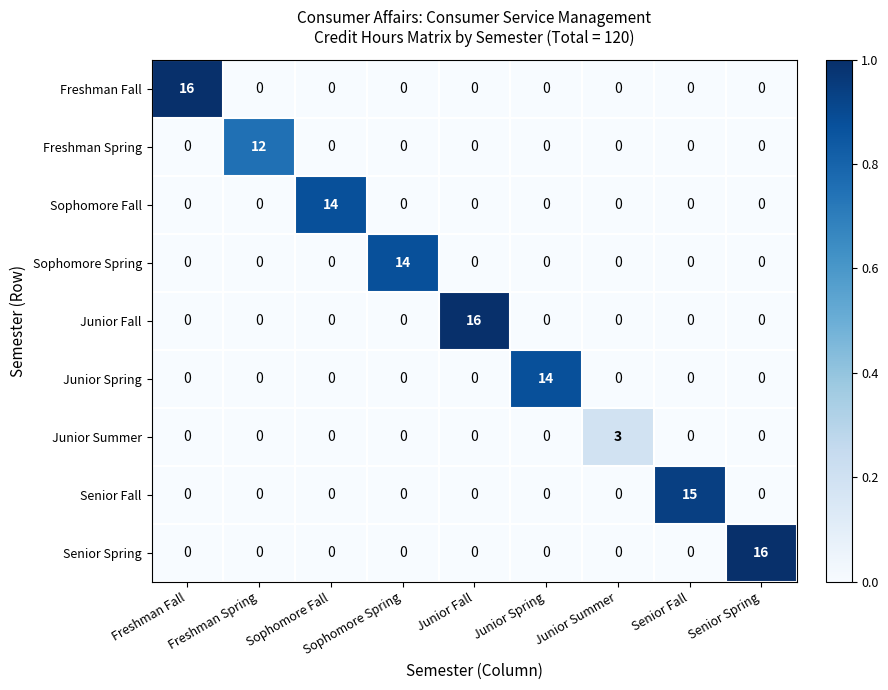

How many Junior Summer values are between 0 and 1?

8